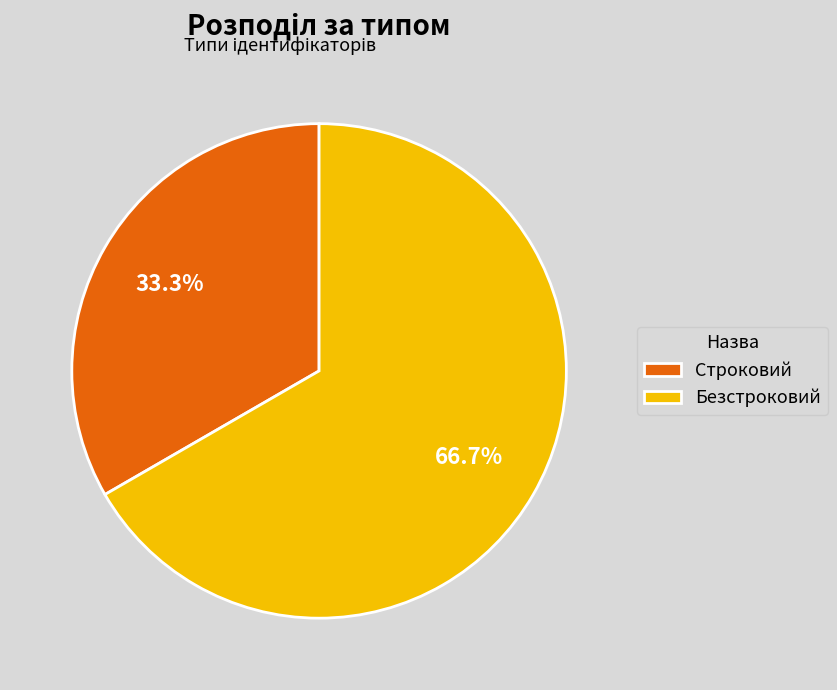

To the nearest percent, what percentage of the pie is Строковий?

33%